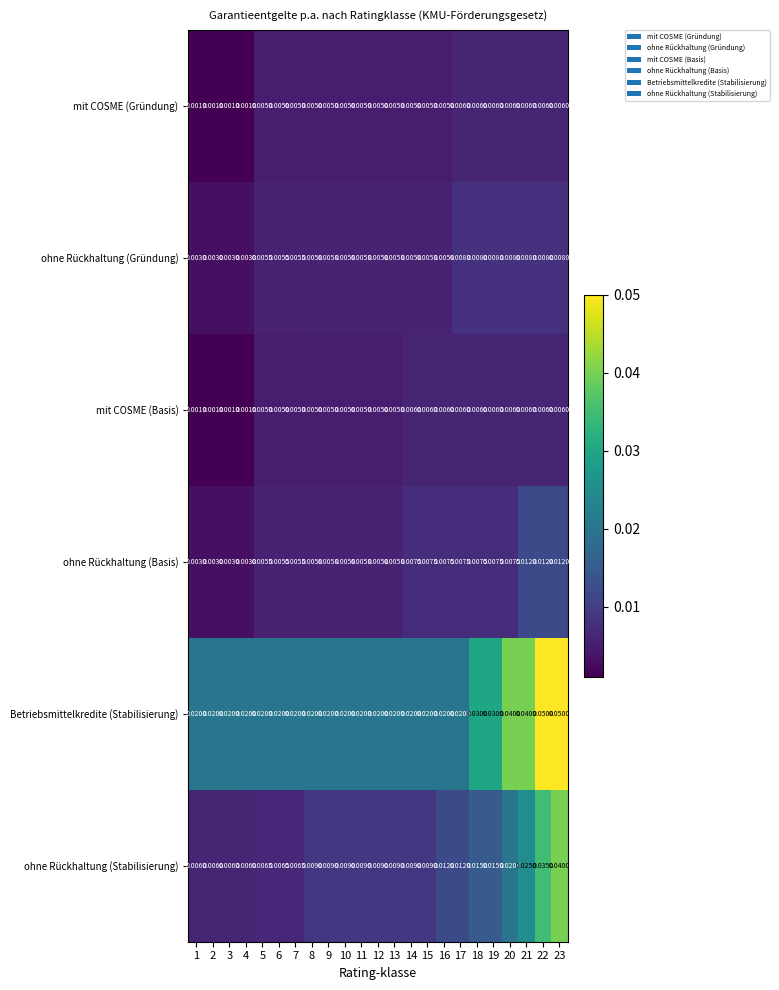

Which series has the largest total across all categories?

Betriebsmittelkredite (Stabilisierung)